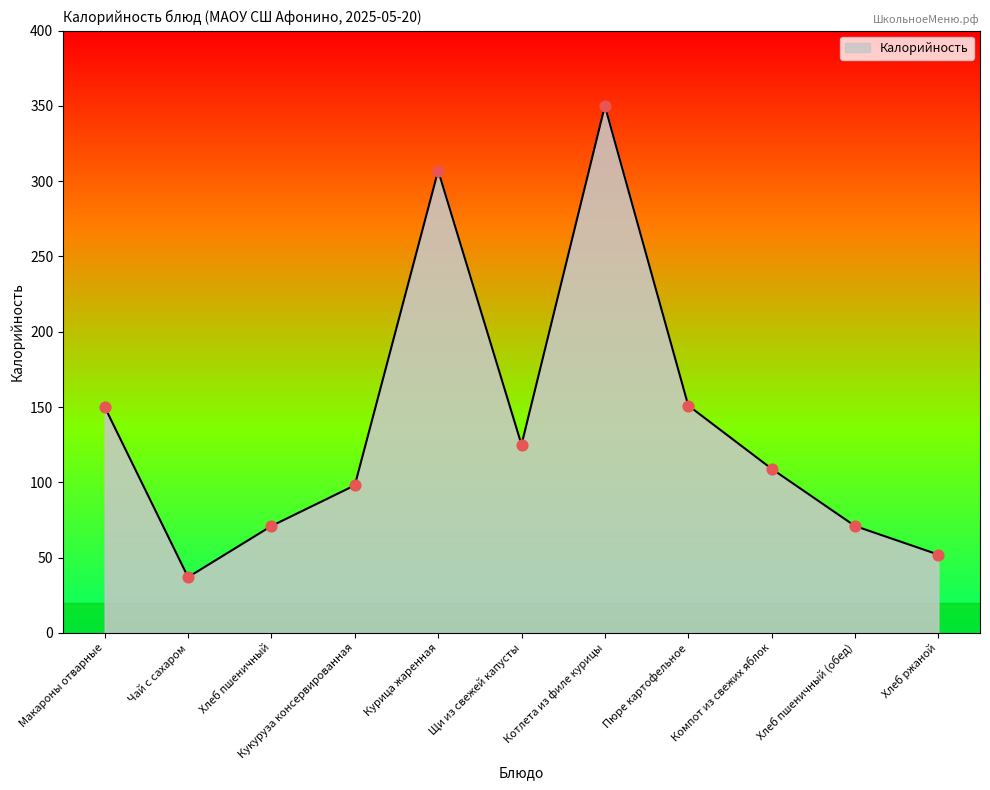

What is the ratio of the value at Щи из свежей капусты to the value at Хлеб ржаной?

2.4